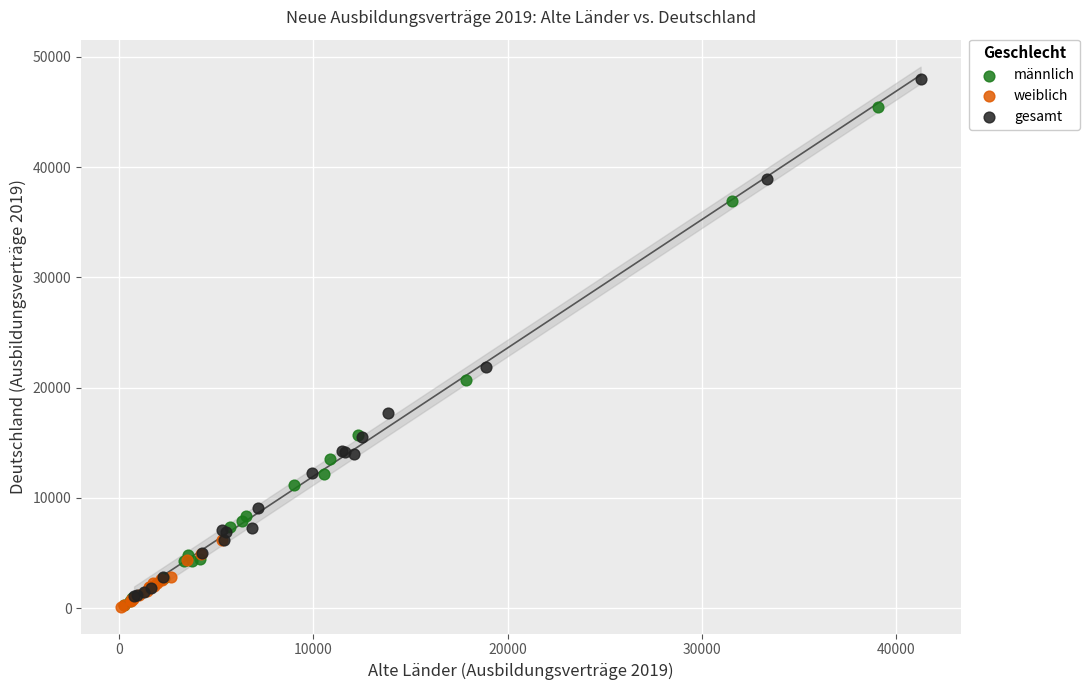

What are all the series names shown in the legend?

männlich, weiblich, gesamt